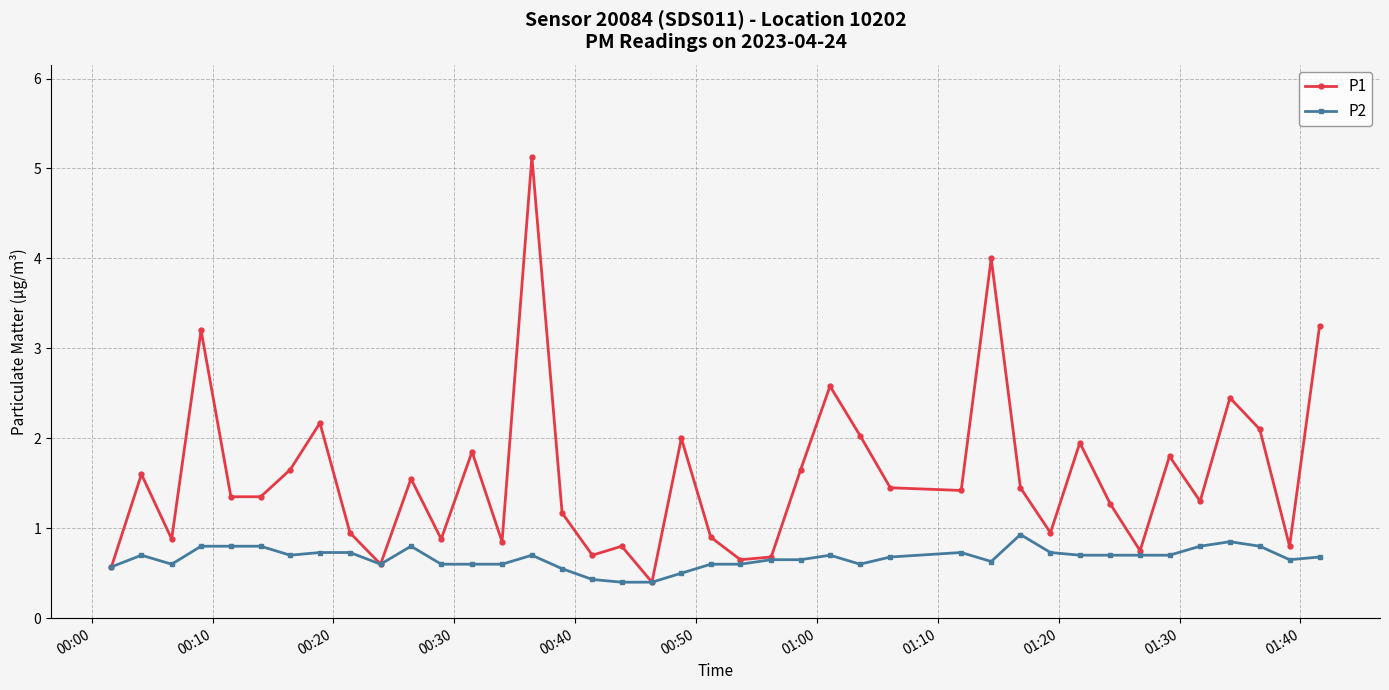

What is the minimum value shown in the chart?

0.4